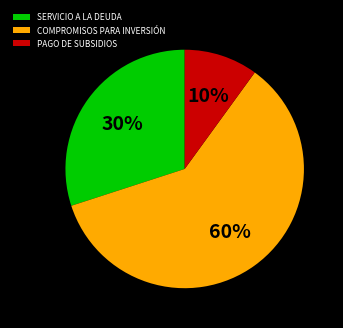

Is it true that PAGO DE SUBSIDIOS is 10% of the pie?

True